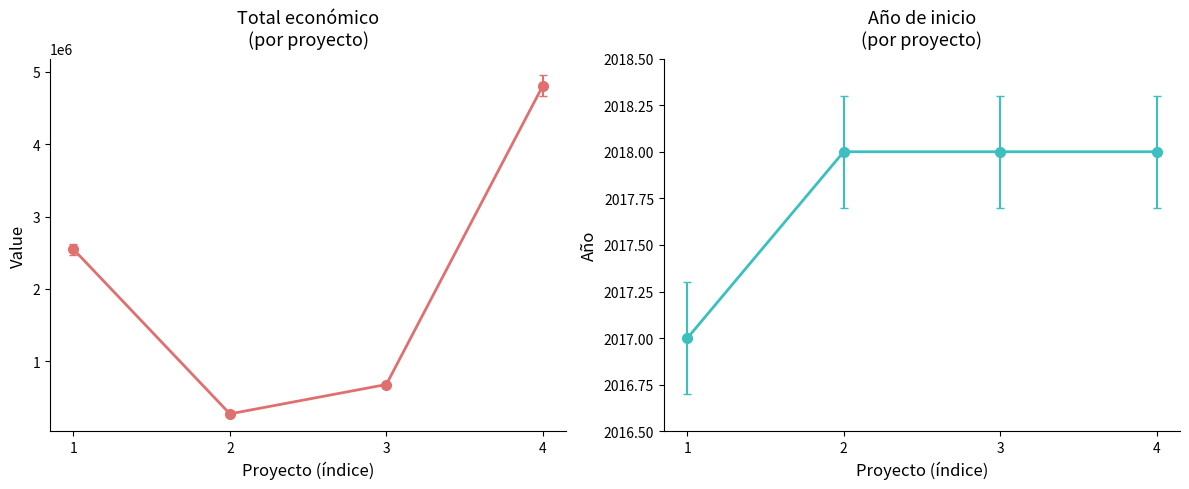

True or false: the data shows 4805923 at 2018 (RESIMEC).

True